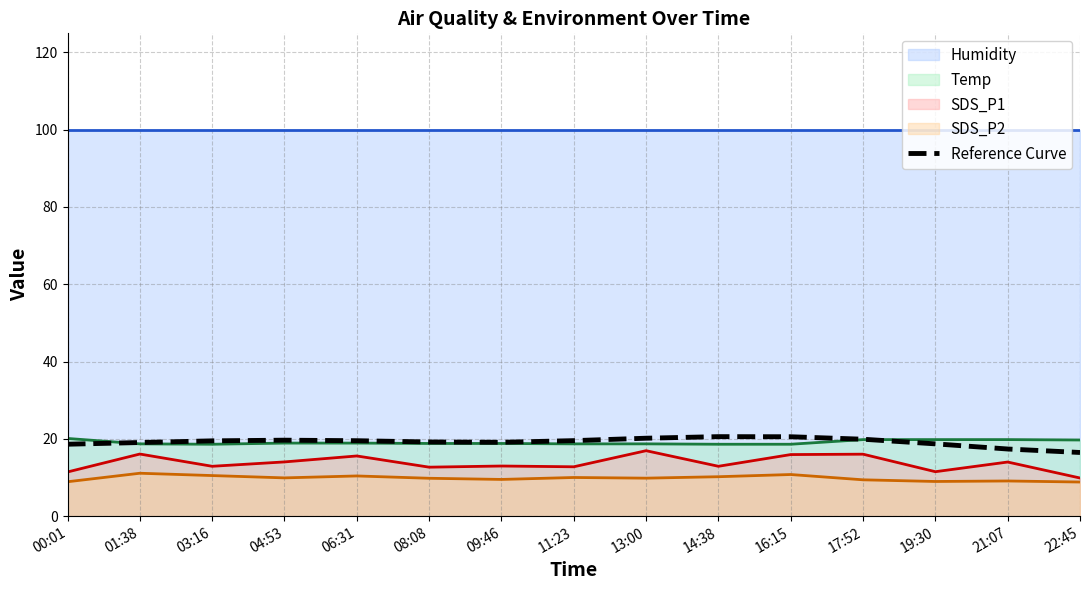

What is the change in value from 01:38 to 08:08?

+0.1